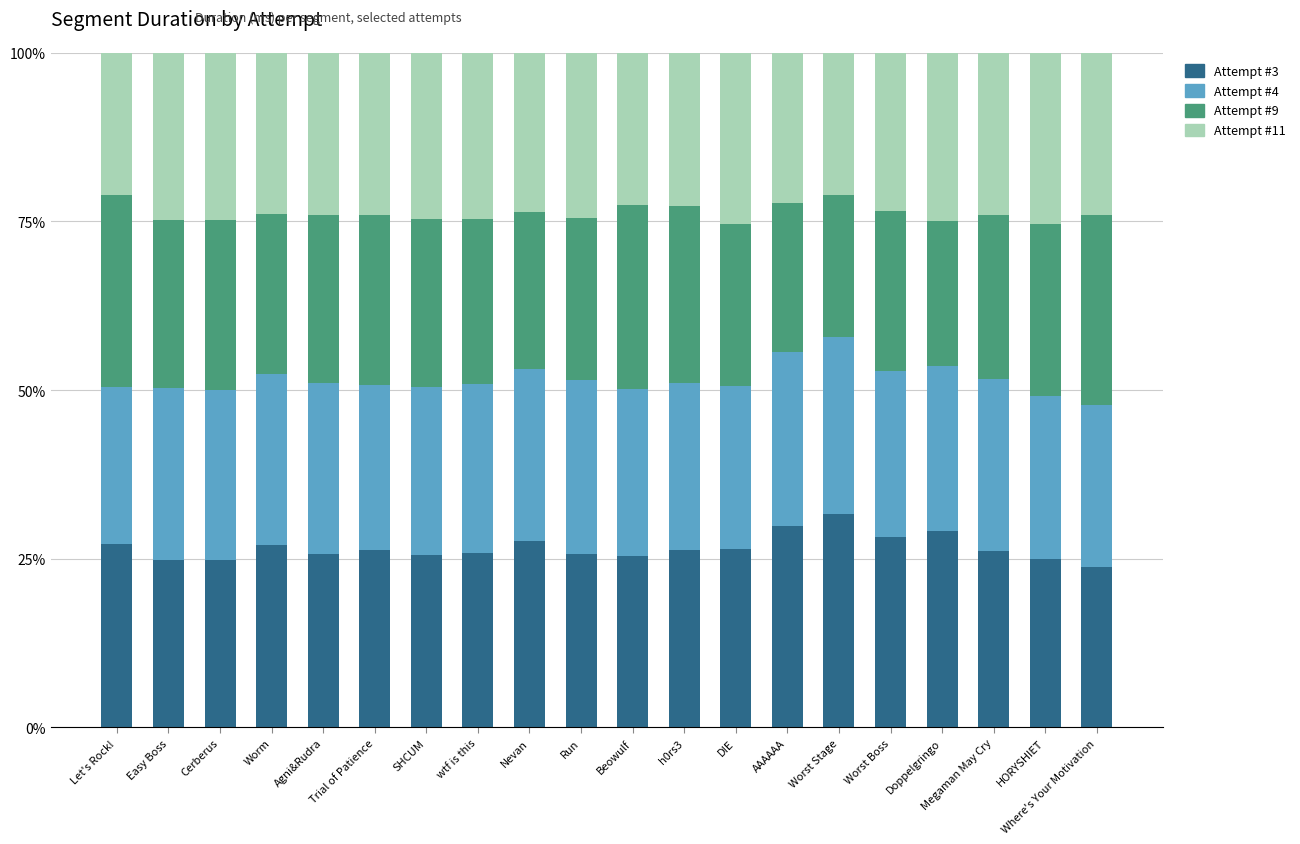

What is the minimum value for Attempt #3?

23.7